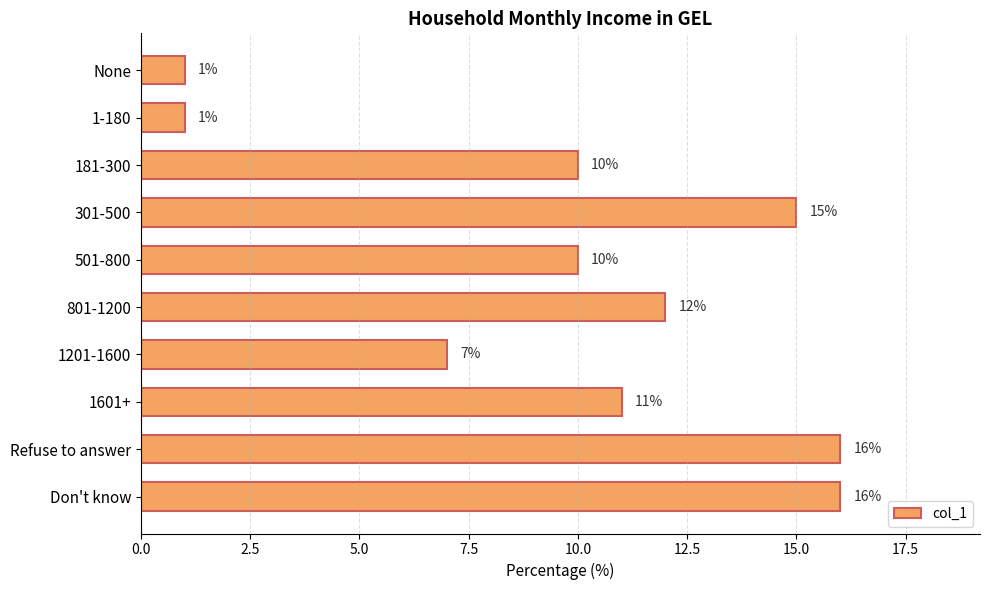

What is the label of the 1st bar from the bottom?

Don't know